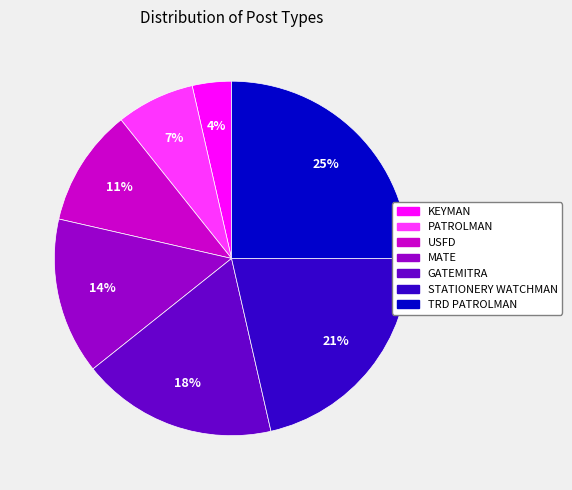

True or false: GATEMITRA accounts for 8% of the total.

False